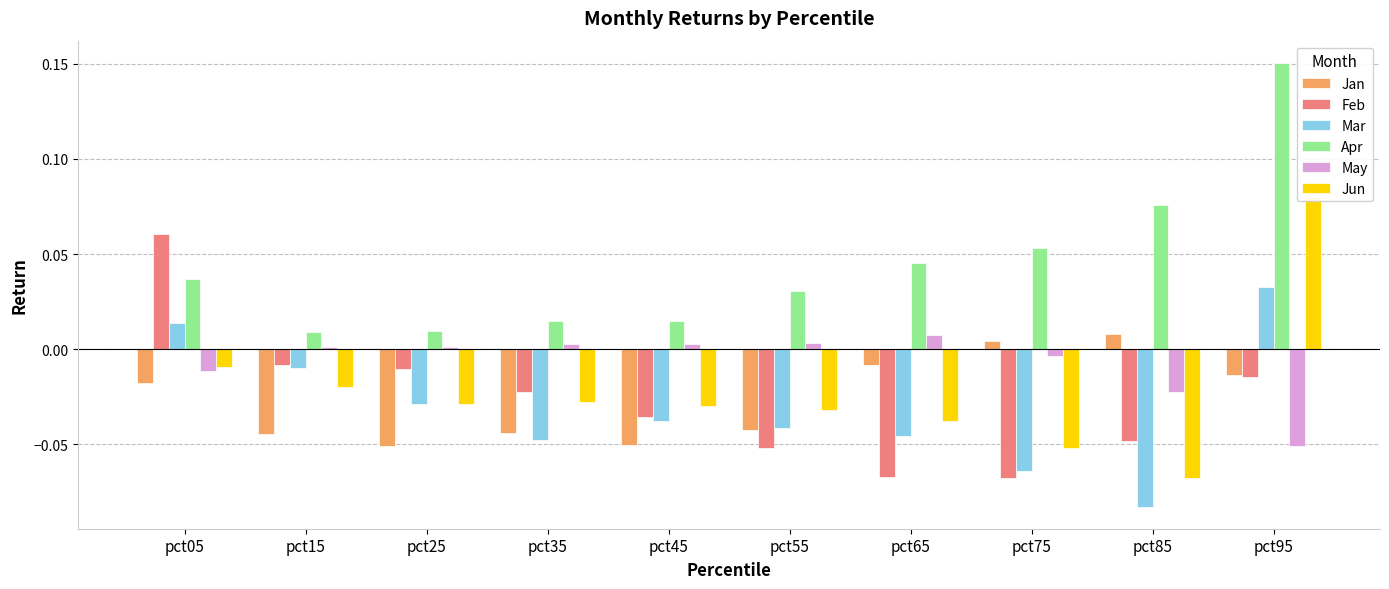

Between pct65 and pct75, which series saw the biggest shift?

Mar